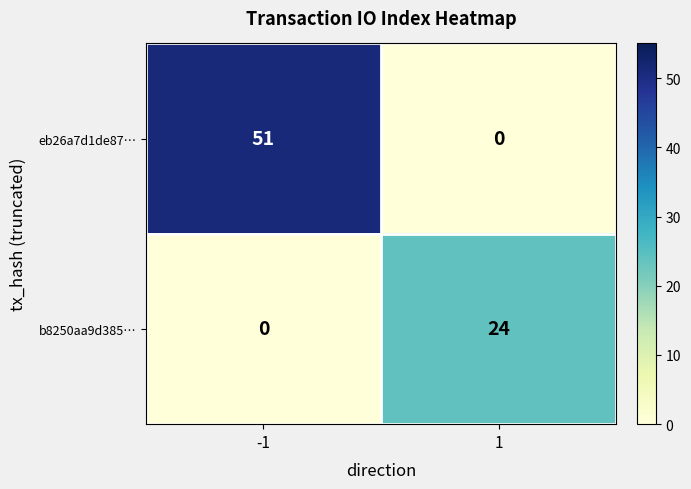

Reading left to right, what are all the values shown in this chart?

eb26a7d1de87…: 51	0
b8250aa9d385…: 0	24